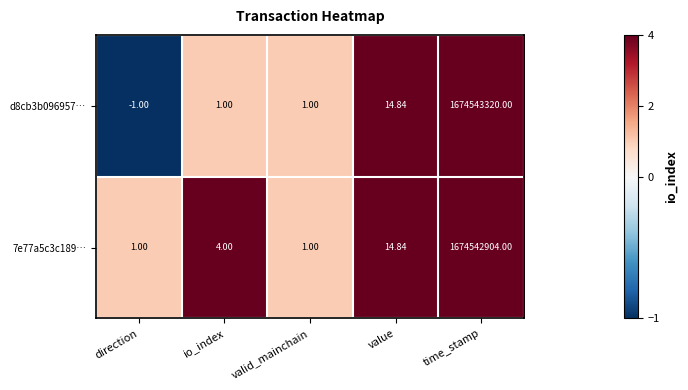

Which category has the highest value across all series?

time_stamp